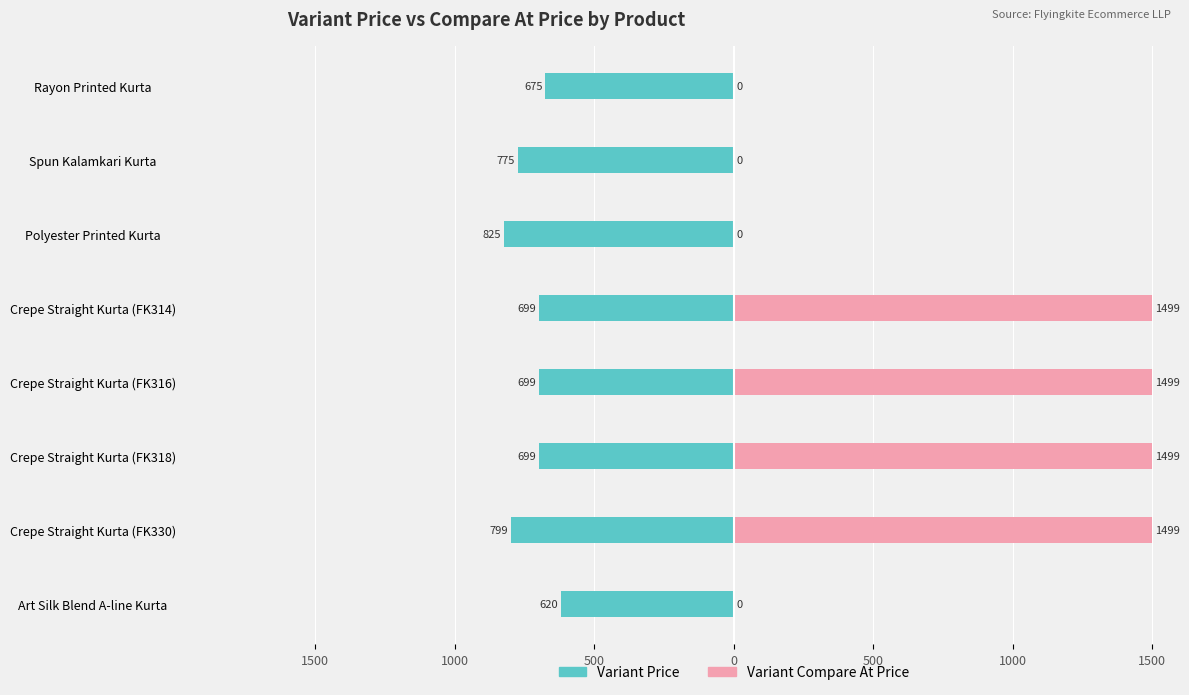

True or false: Variant Compare At Price has a value of 2013 at Crepe Straight Kurta (FK314).

False